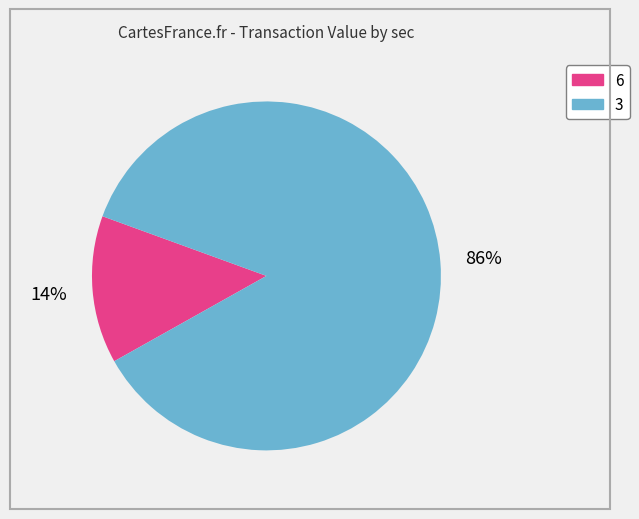

Is there a majority slice in this chart?

Yes